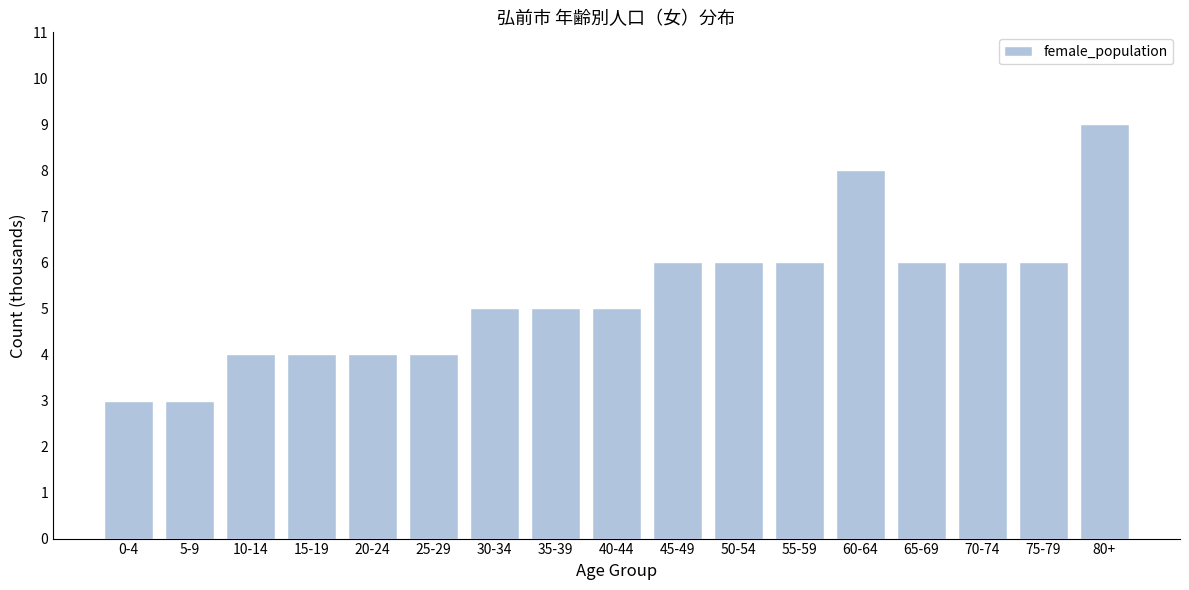

Reading left to right, extract all data points from this chart.

3	3	4	4	4	4	5	5	5	6	6	6	8	6	6	6	9